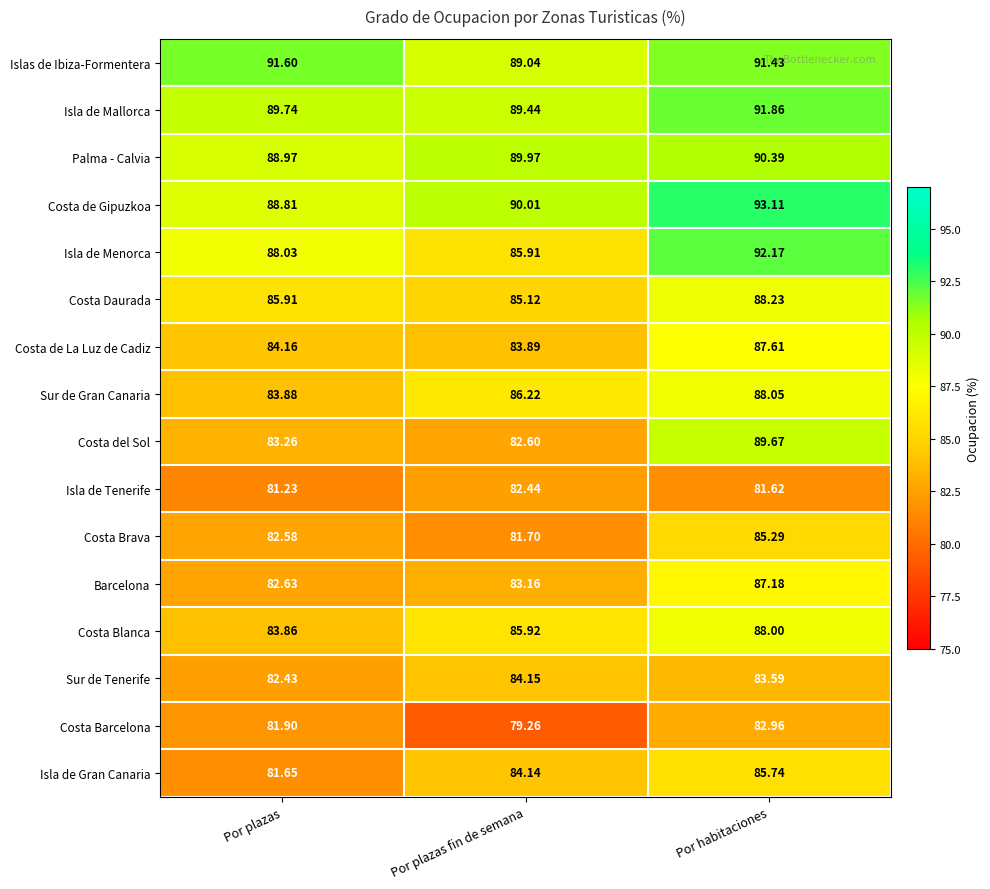

Which category has the highest value in the Costa Daurada series?

Por habitaciones